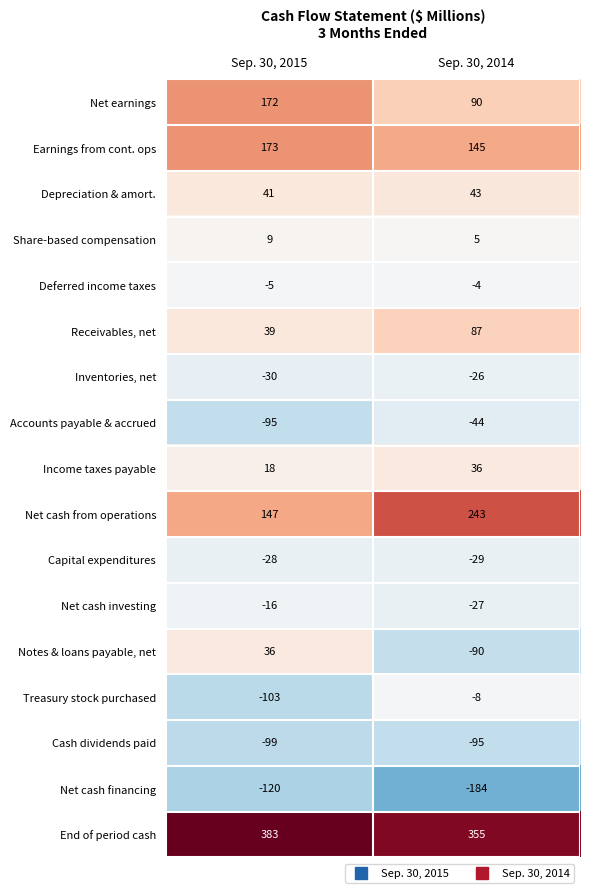

True or false: Depreciation & amort. has a value of 41 at Sep. 30, 2015.

True